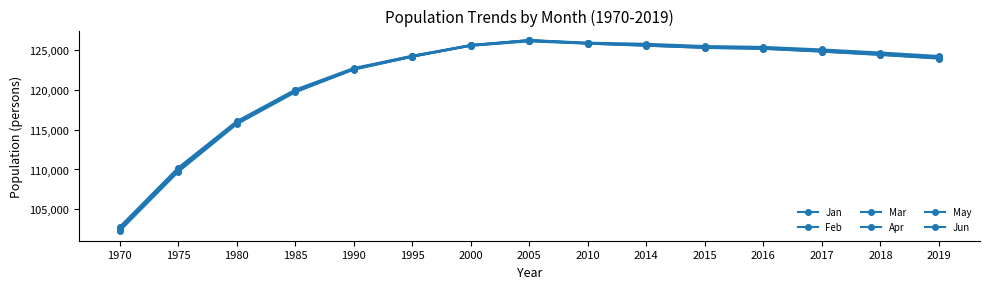

Between which two adjacent categories do Apr and Feb first intersect?

1990 and 1995